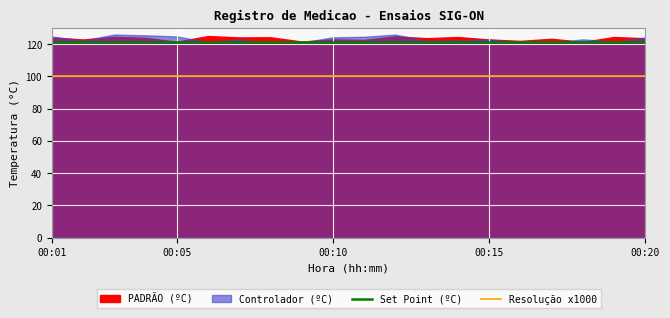

Which has a higher value, 18 or 7?

18